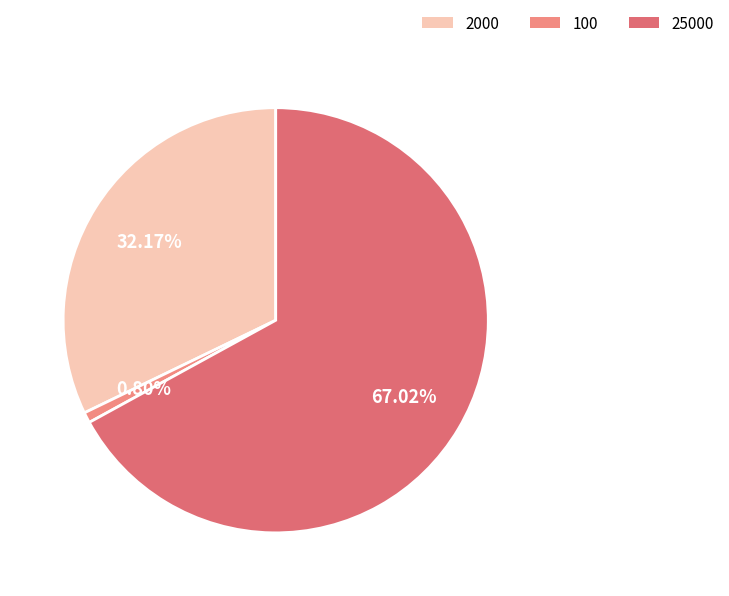

How many slices are in this pie chart?

3